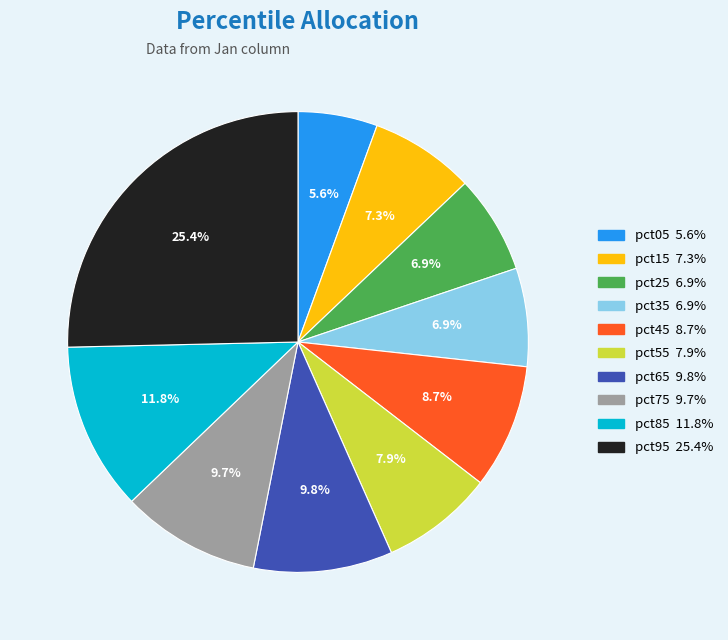

True or false: pct35 accounts for 13% of the total.

False